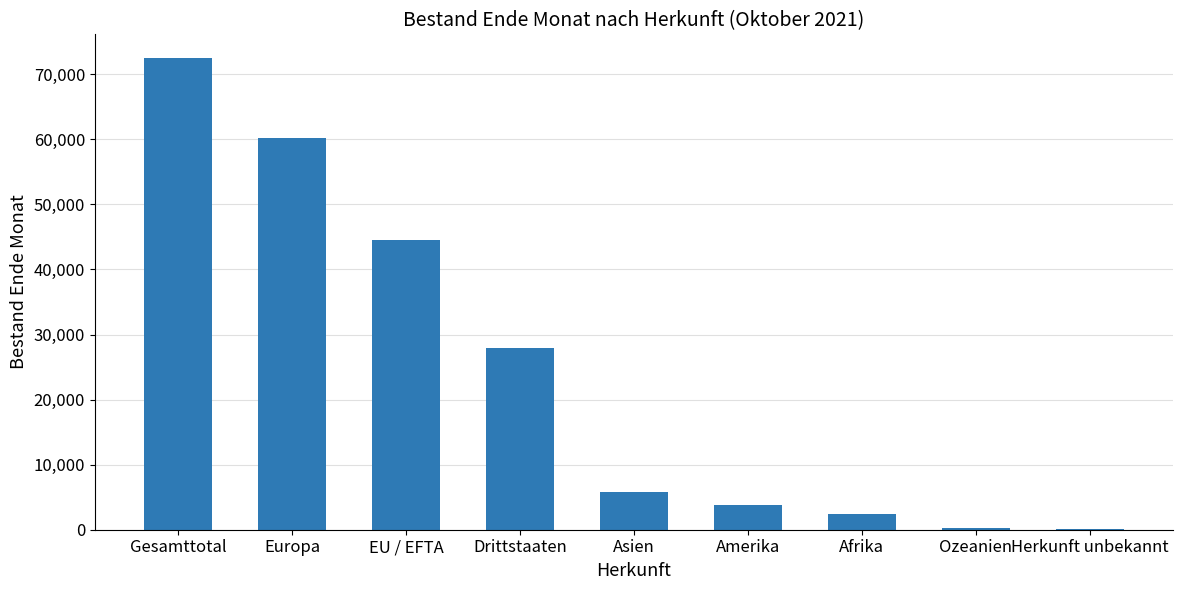

What is the average value?

24169